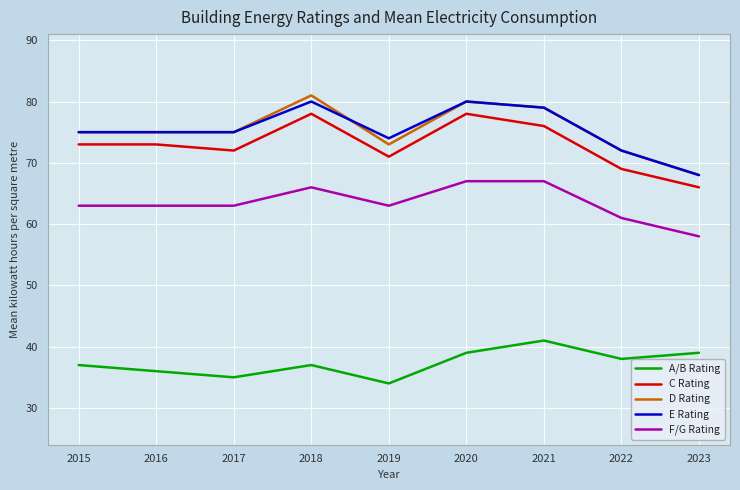

Does the chart have visible grid lines?

Yes